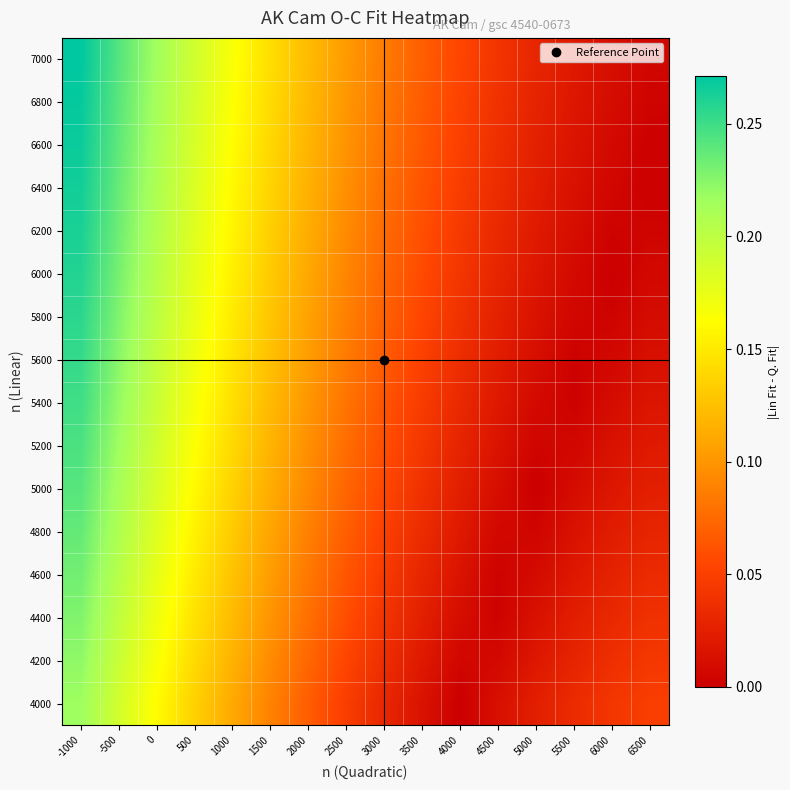

Between 1500 and 4000, which is larger?

1500